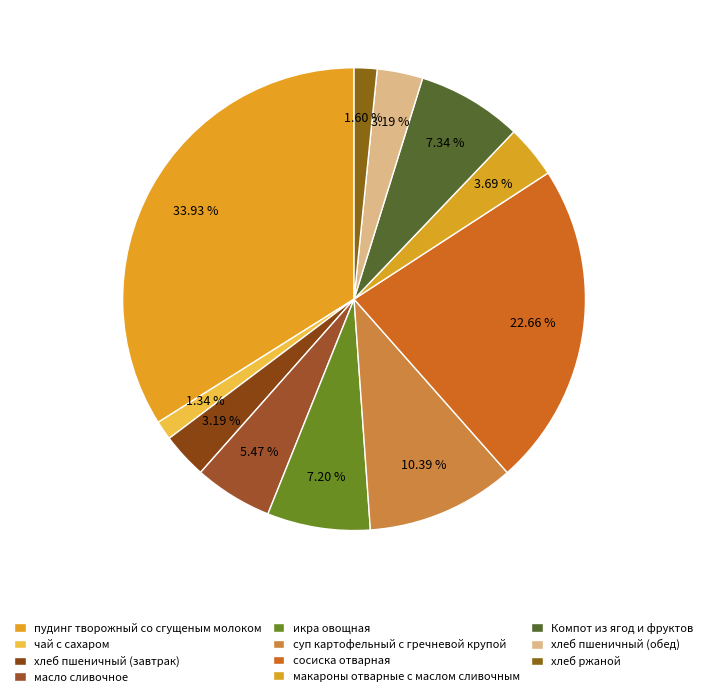

To the nearest percent, what is the combined percentage of икра овощная and масло сливочное?

13%